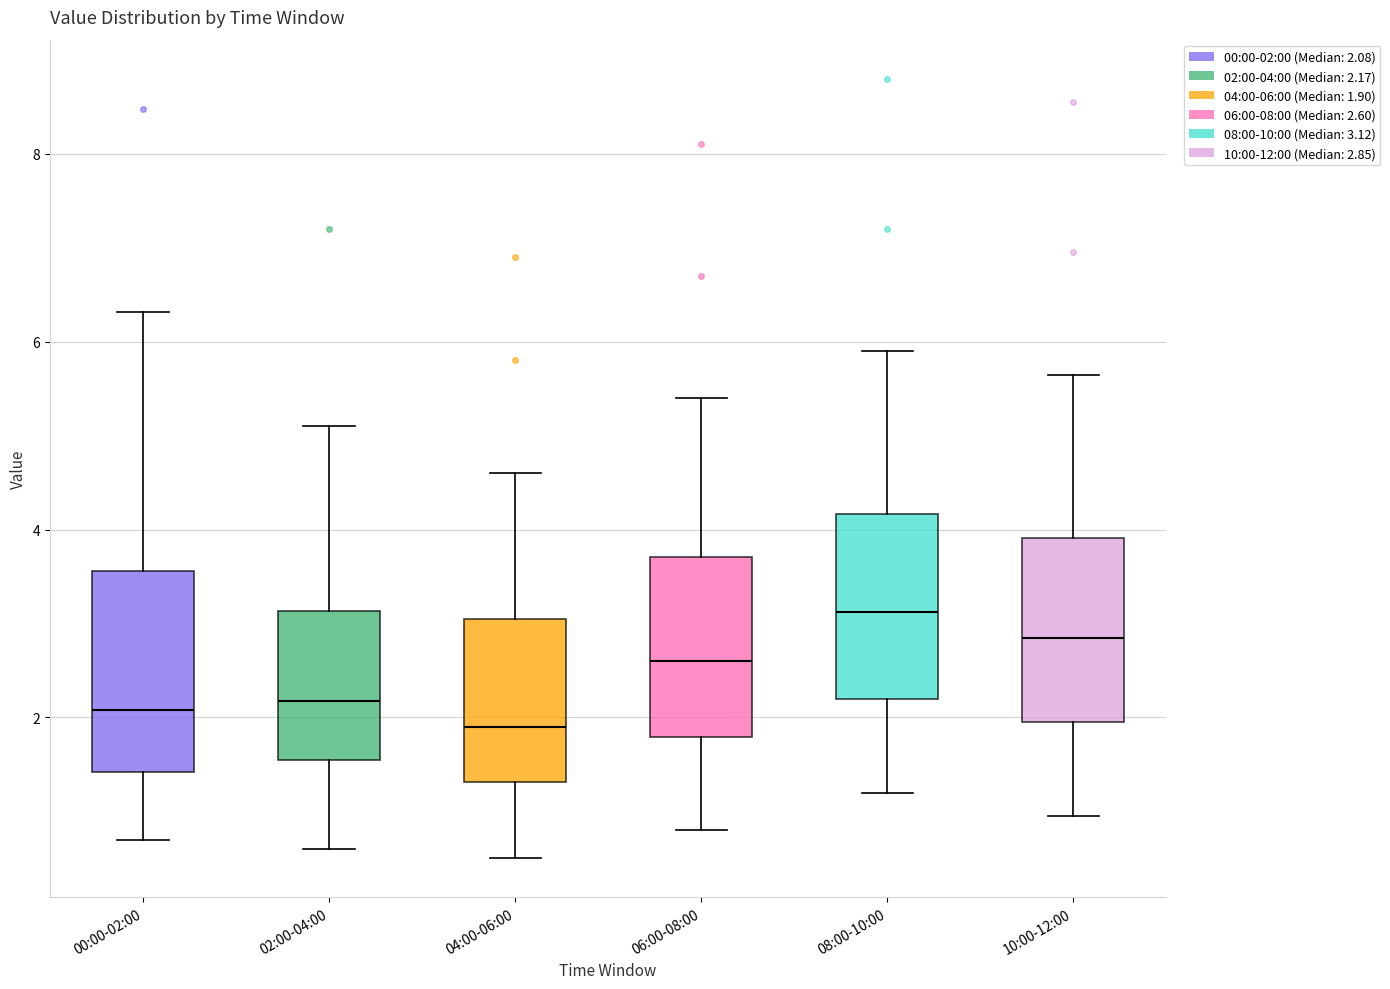

Where is the upper edge of the box for 00:00-02:00 on the y-axis? The values are not printed on the chart, so give them approximately, as read against the axis.

3.6